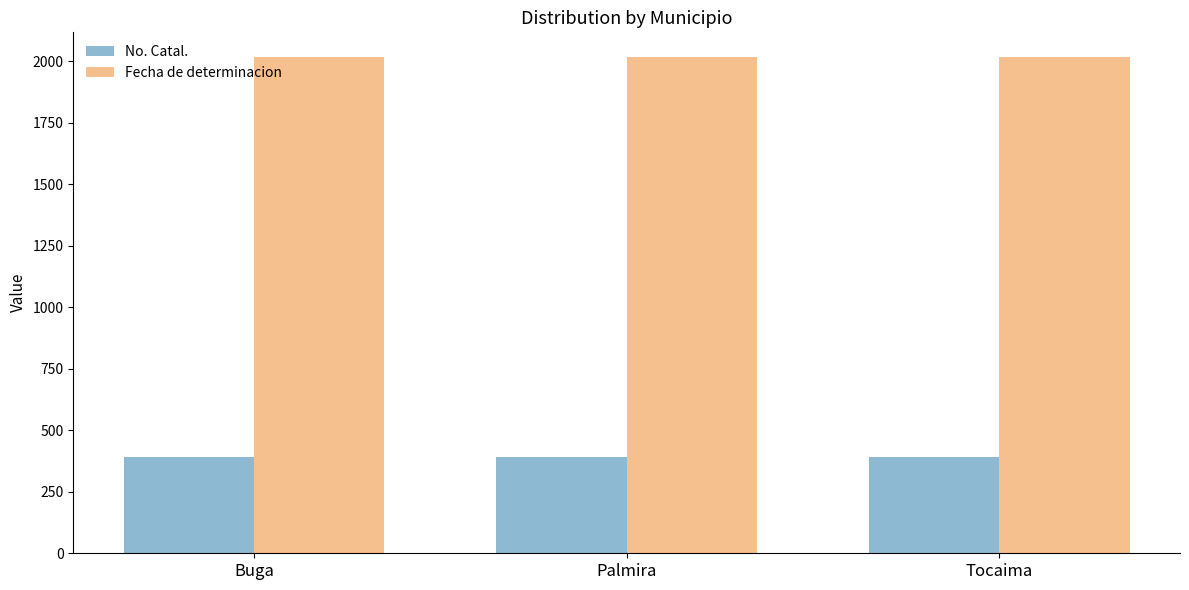

What is the sum of all No. Catal. values?

1173